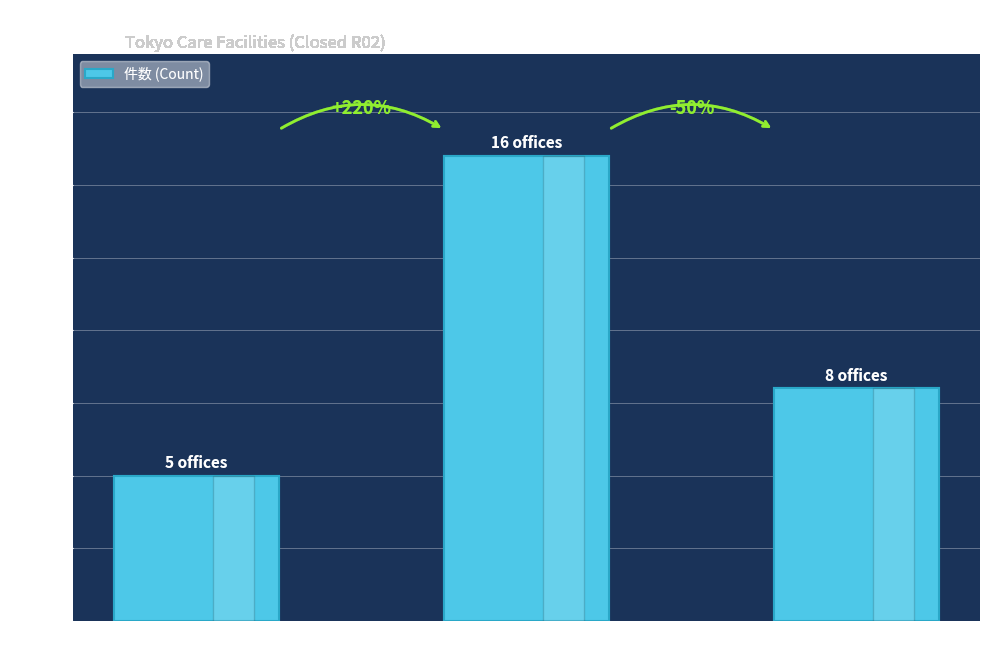

Reading right to left, list all the values displayed in this chart.

通所介護=8	訪問介護=16	訪問看護=5